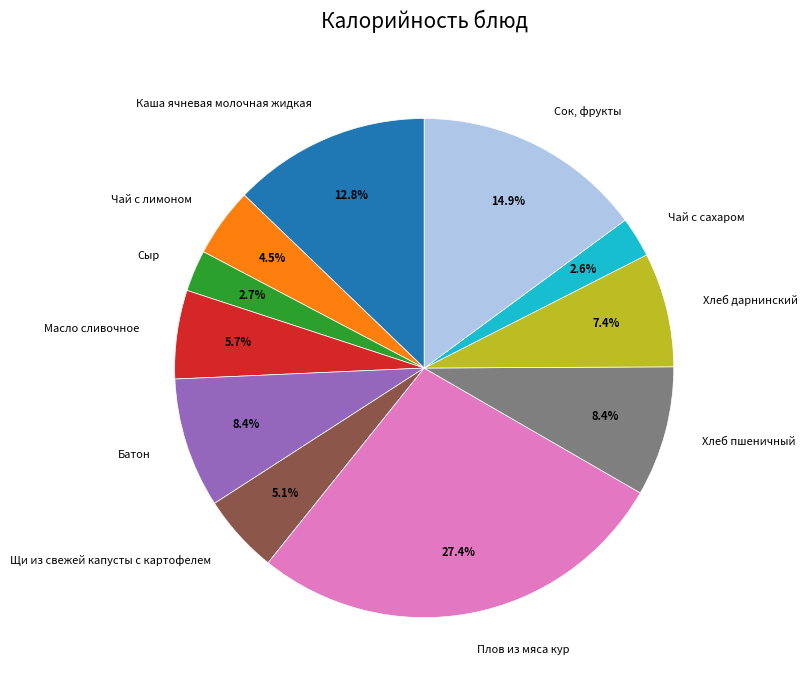

The Сыр slice represents 3% of the pie. True or false?

True